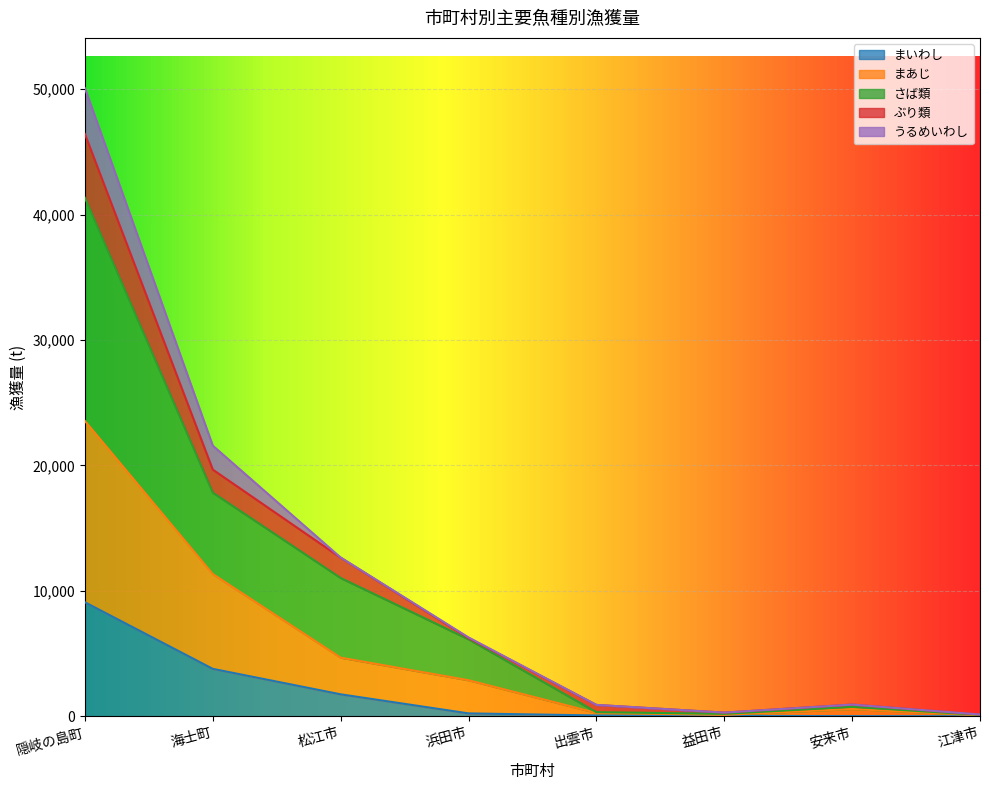

How many interior local valleys does the さば類 series have?

1